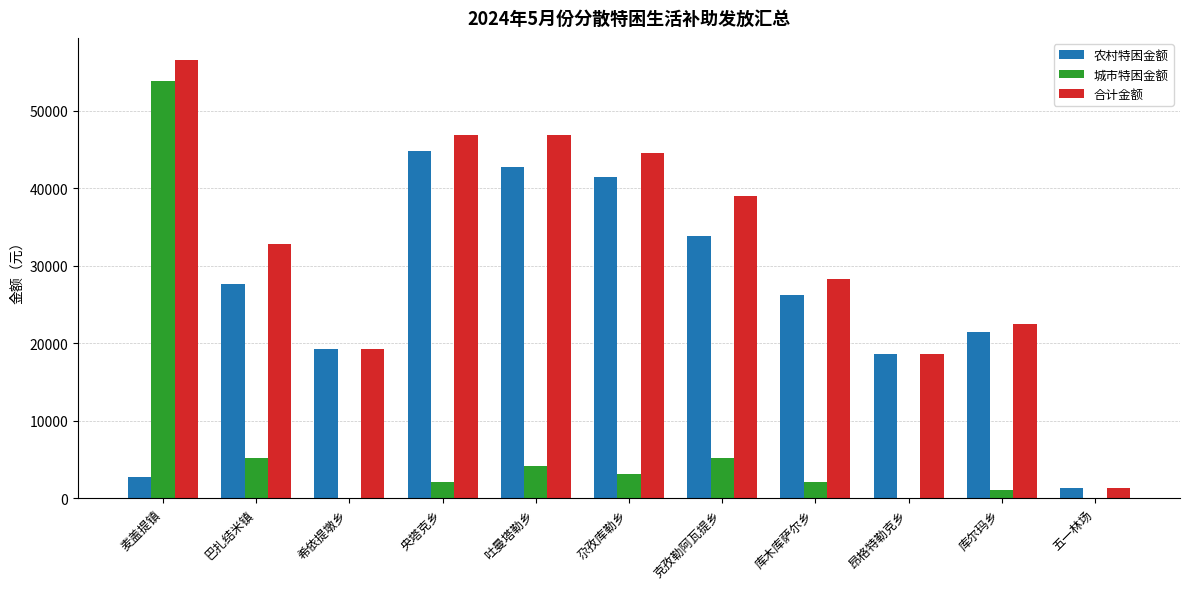

Which series has the widest spread of values?

合计金额